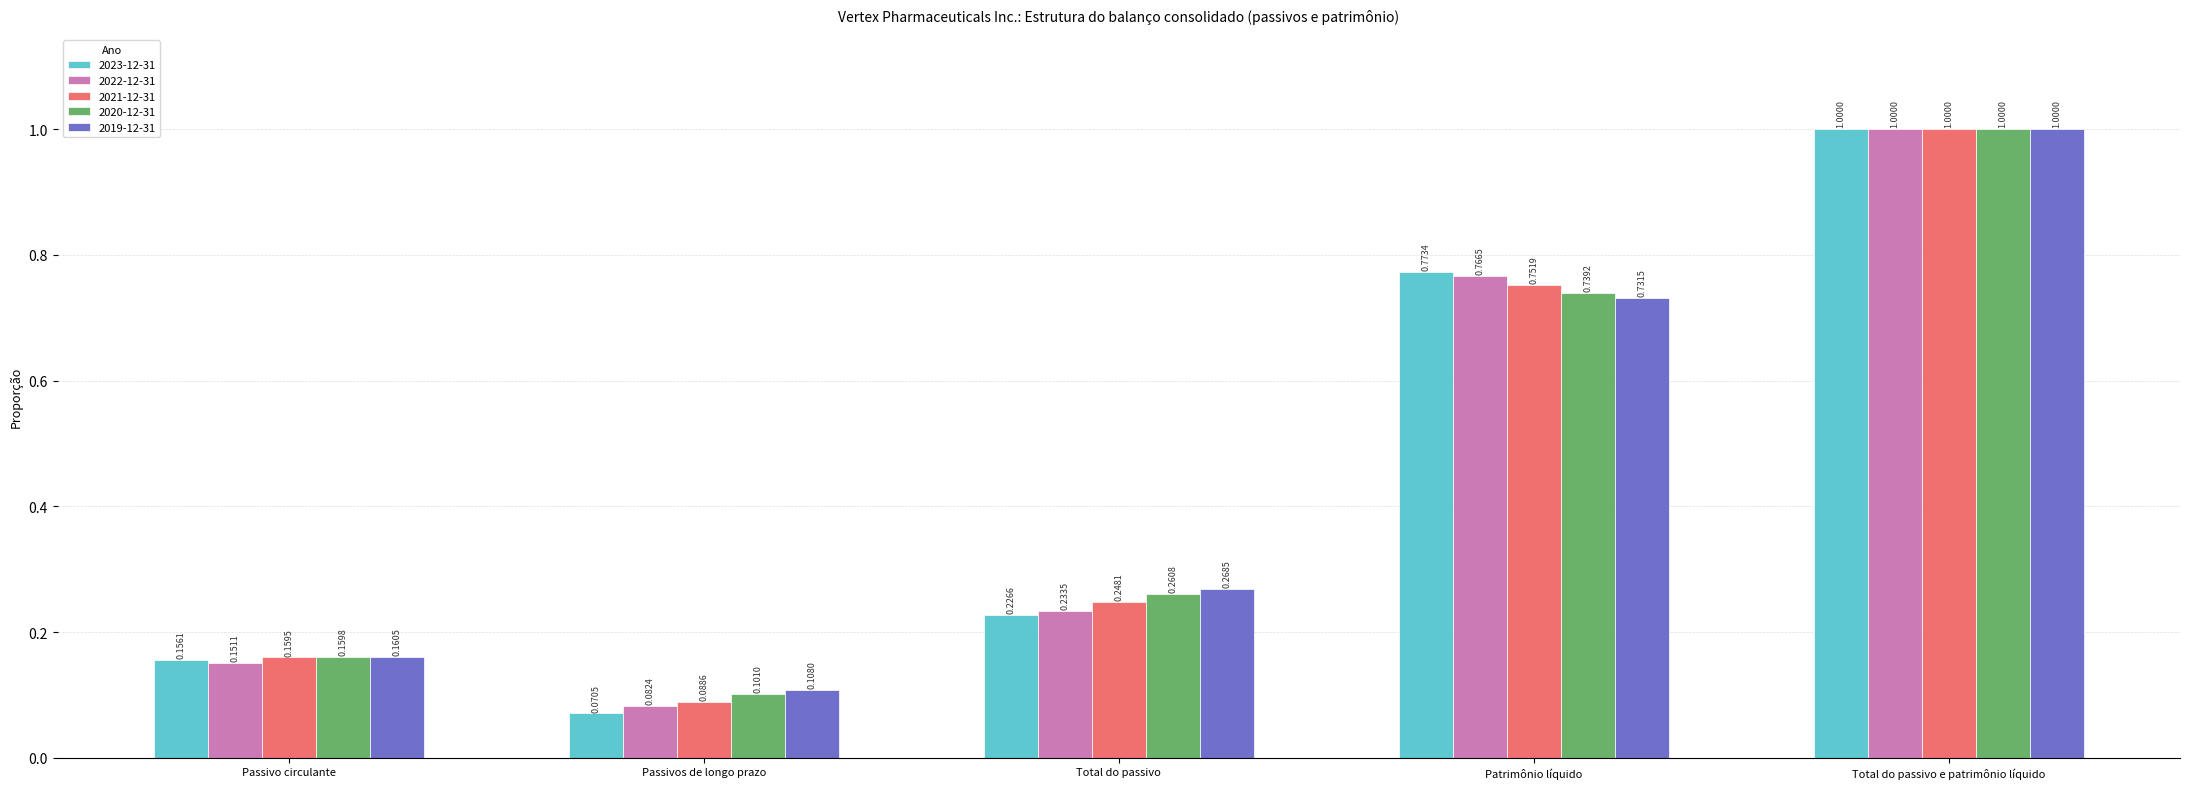

Rank the categories by 2019-12-31 value from lowest to highest.

Passivos de longo prazo, Passivo circulante, Total do passivo, Patrimônio líquido, Total do passivo e patrimônio líquido